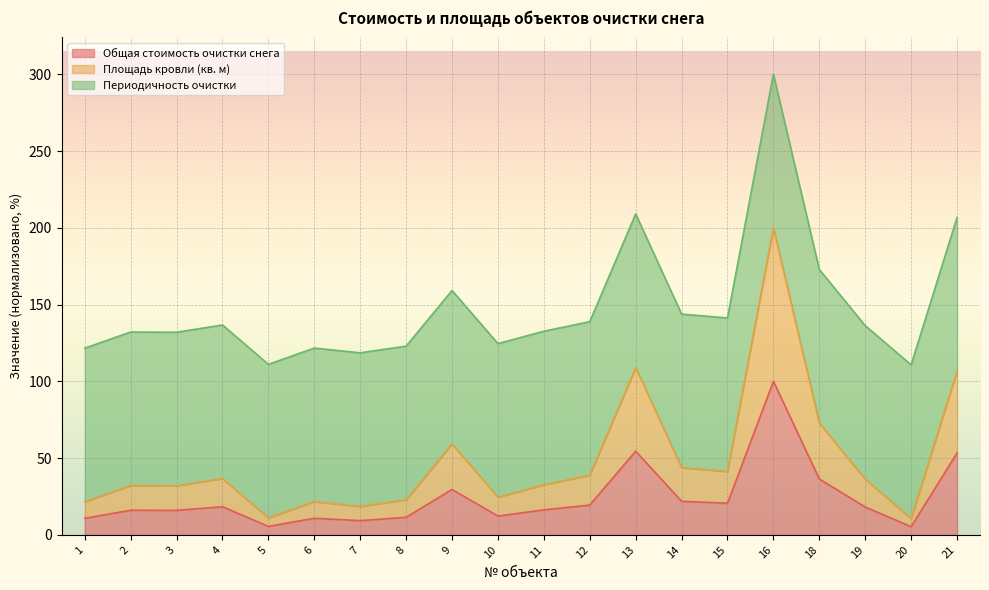

Which has a higher value, 4 or 8?

4